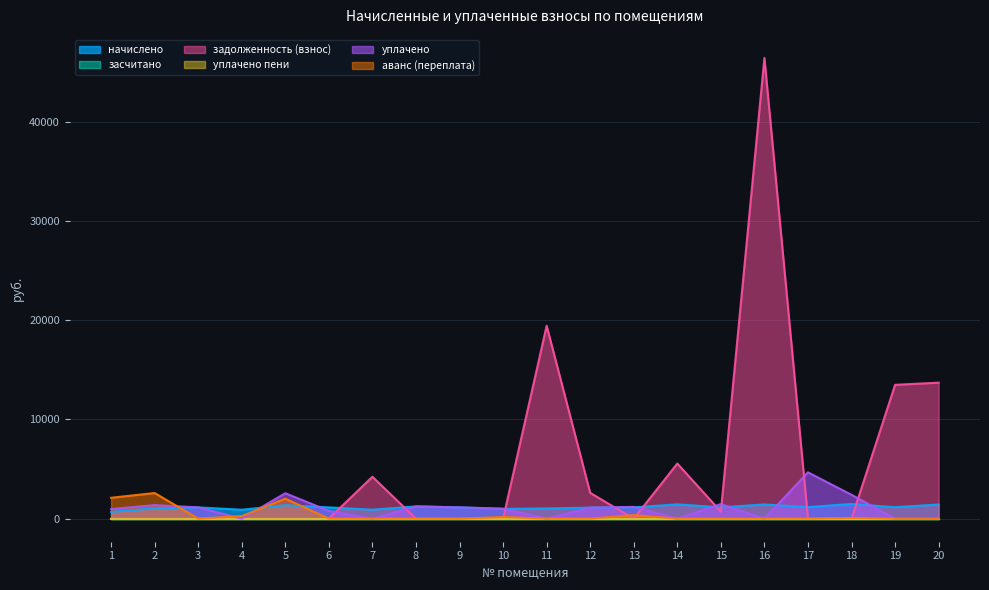

Which label corresponds to the largest value in the chart?

16